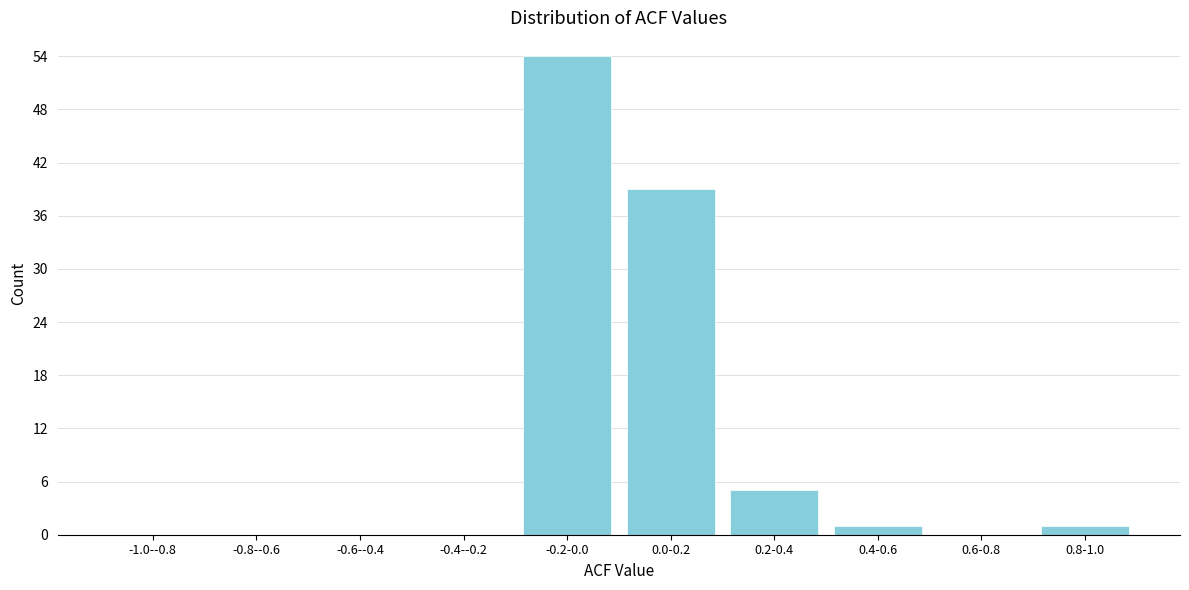

Reading left to right, list all the values displayed in this chart.

-1.0--0.8=0	-0.8--0.6=0	-0.6--0.4=0	-0.4--0.2=0	-0.2-0.0=54	0.0-0.2=39	0.2-0.4=5	0.4-0.6=1	0.6-0.8=0	0.8-1.0=1